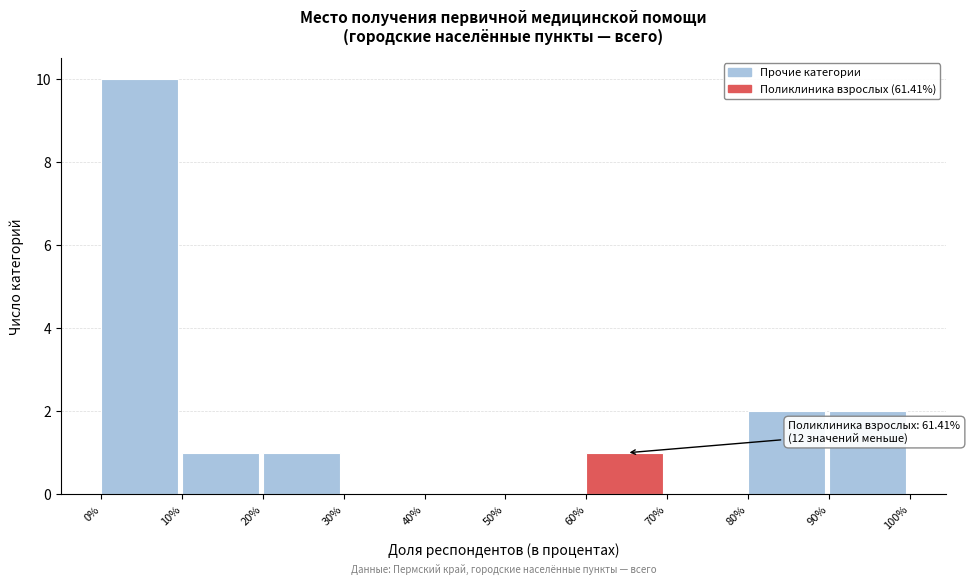

Over which range of the x-axis is the bar tallest?

0% to 10%